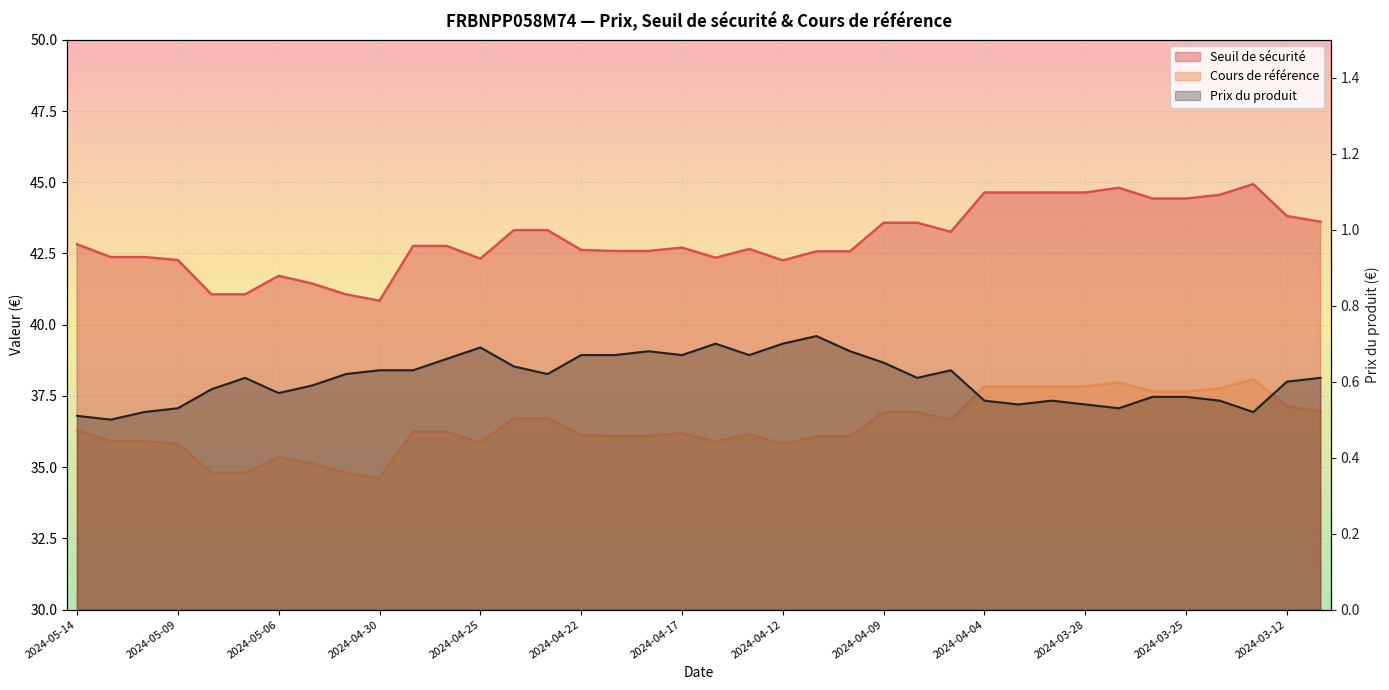

What is the difference between the maximum and second lowest values in the Seuil de sécurité series?

3.9